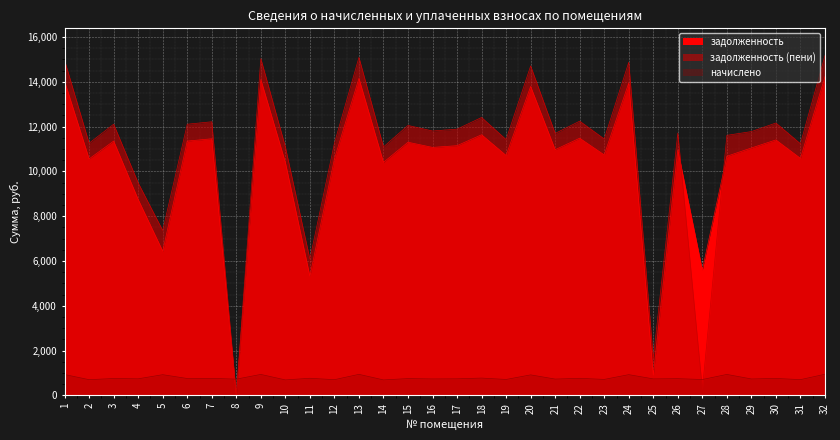

How many values in the начислено series exceed 748?

16